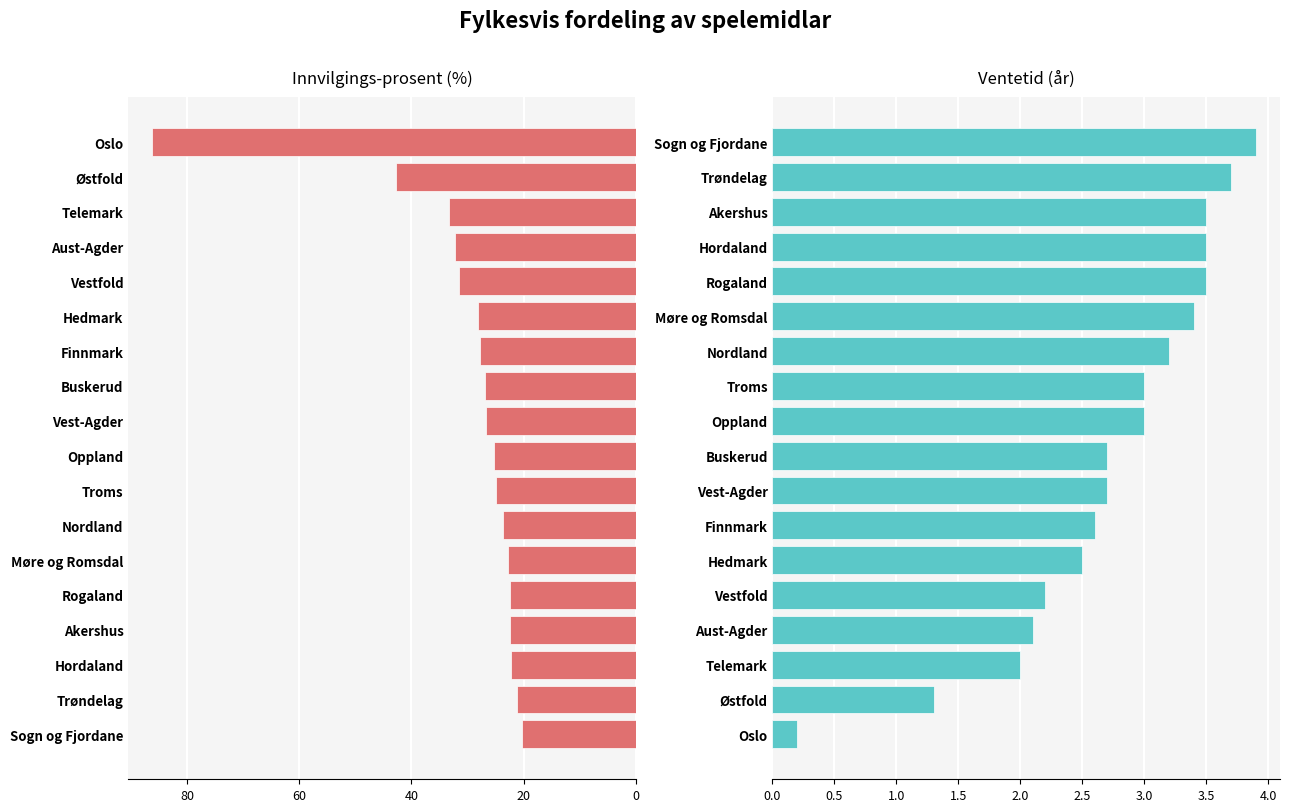

List the series in order of their overall mean, lowest first.

Ventetid, Innvilgings-prosent